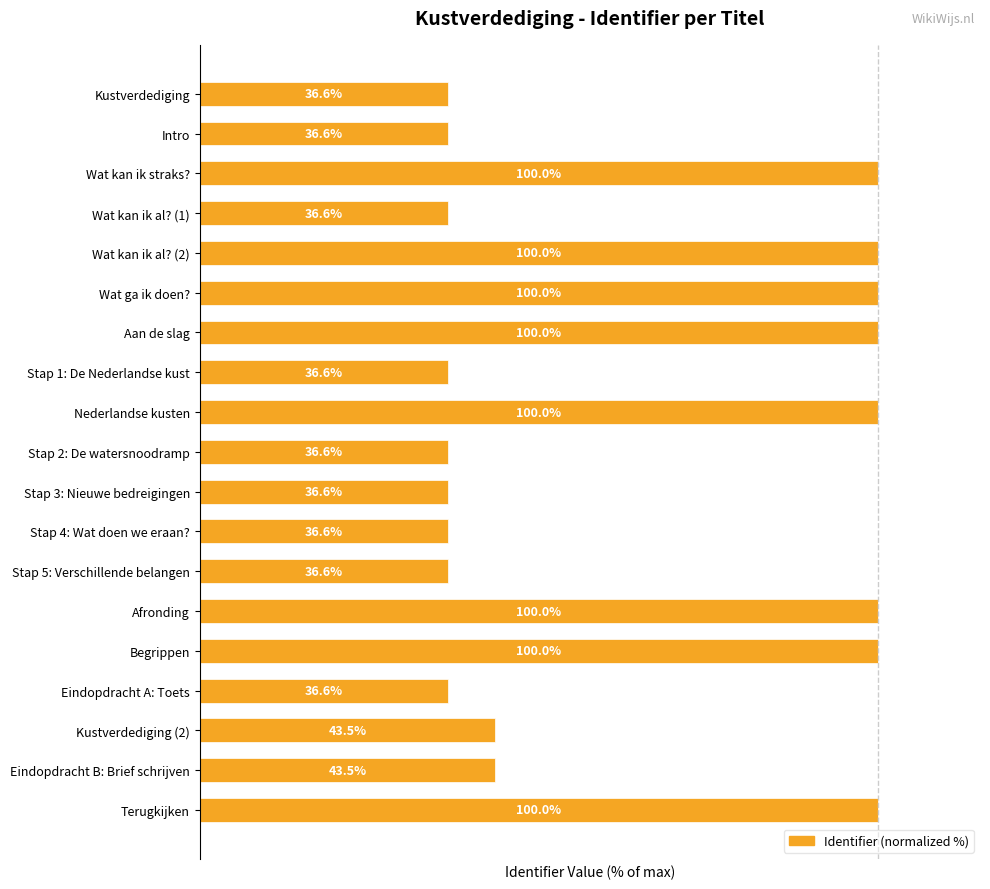

What is the label of the 16th bar from the top?

Eindopdracht A: Toets